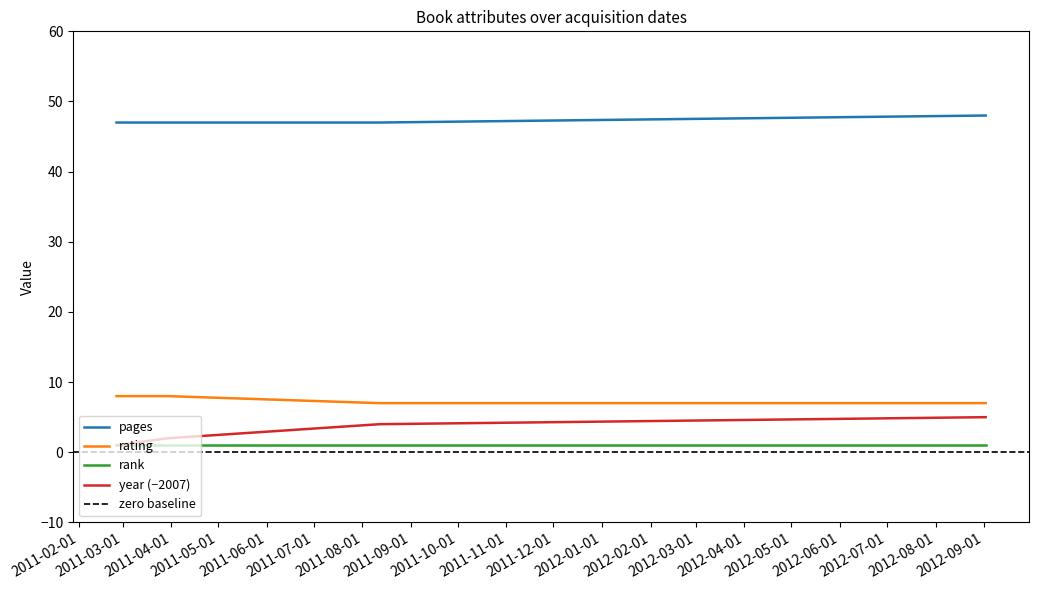

Between 25/02/2011 and 12/08/2011, which is larger?

12/08/2011